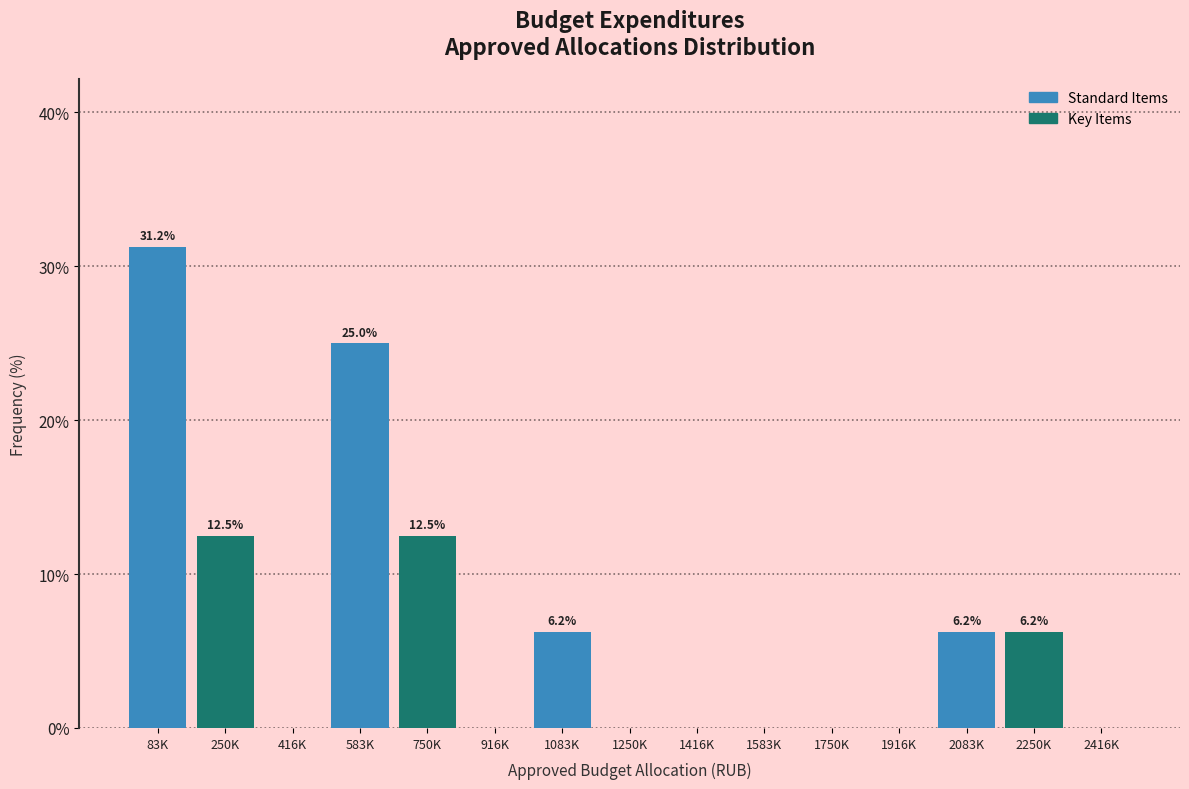

What is the sum of the values at 750K and 1250K?

12.5